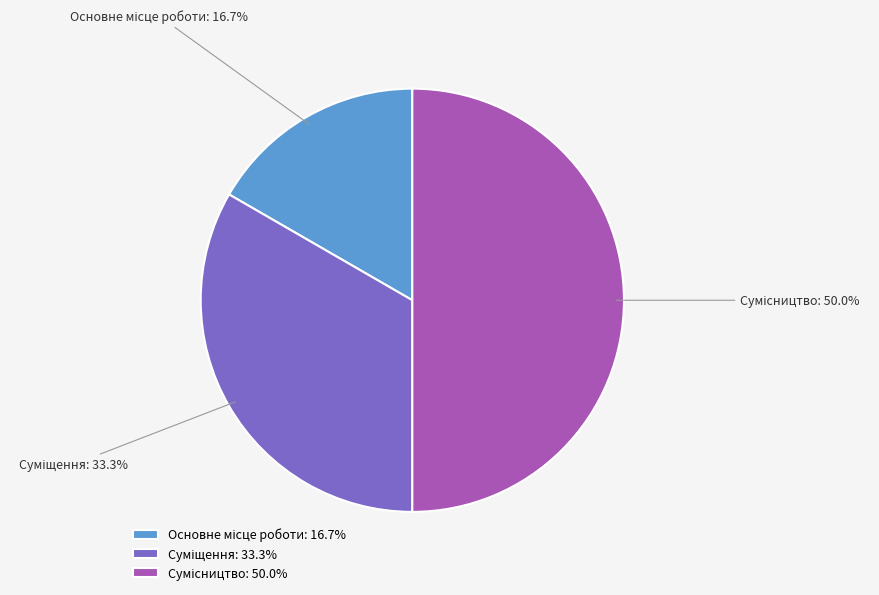

How many slices are in this pie chart?

3